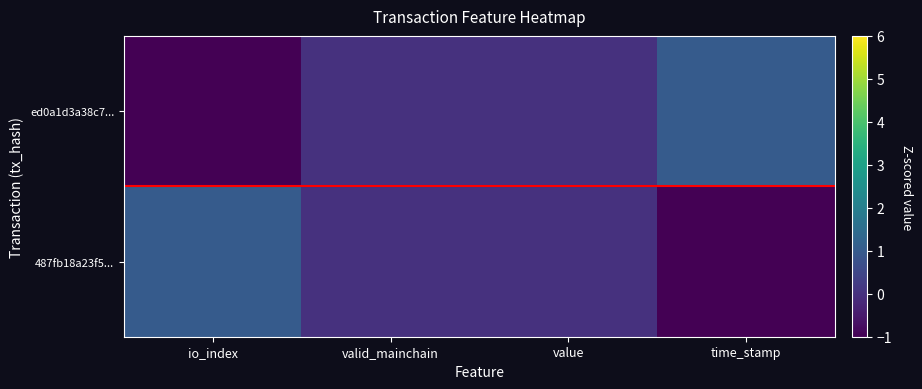

Between valid_mainchain and value, which series saw the biggest shift?

ed0a1d3a38c7...